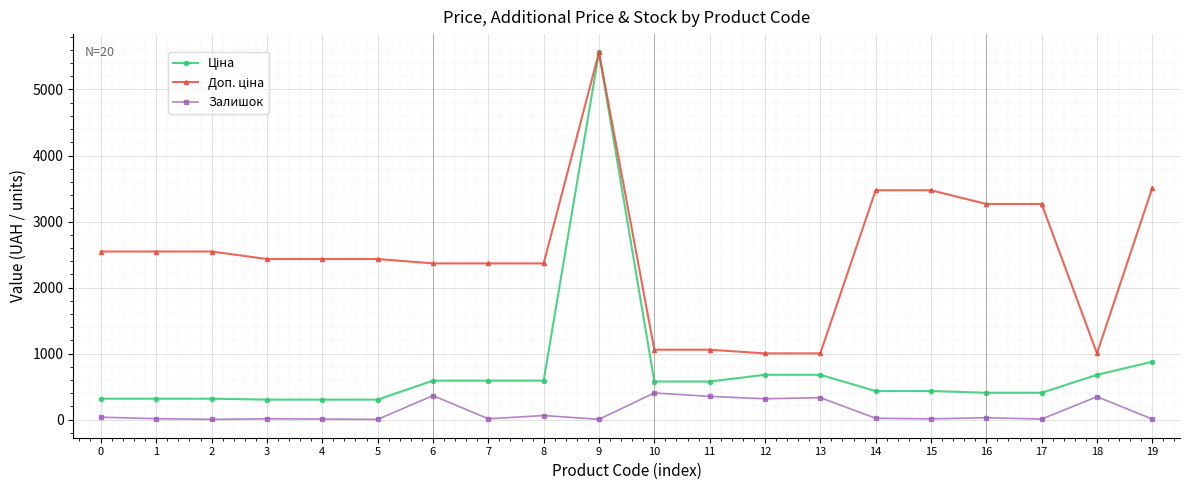

How many lines are shown in the chart?

3